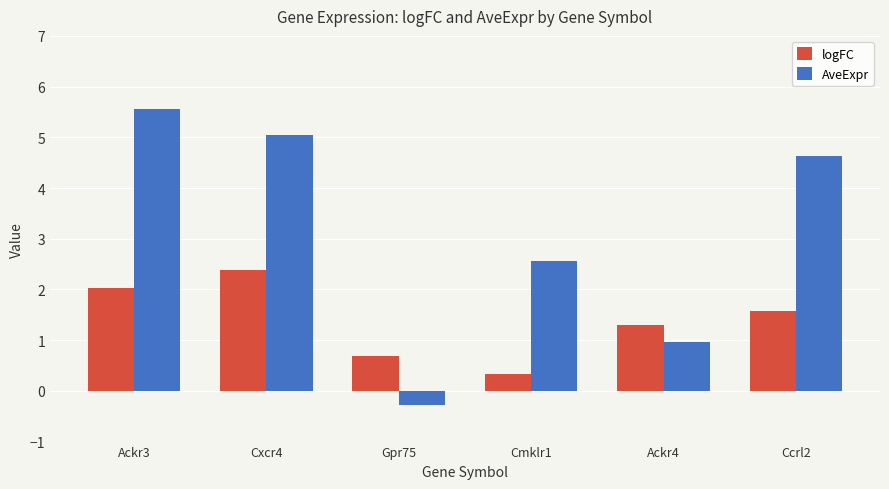

What is the smallest value displayed?

-0.3